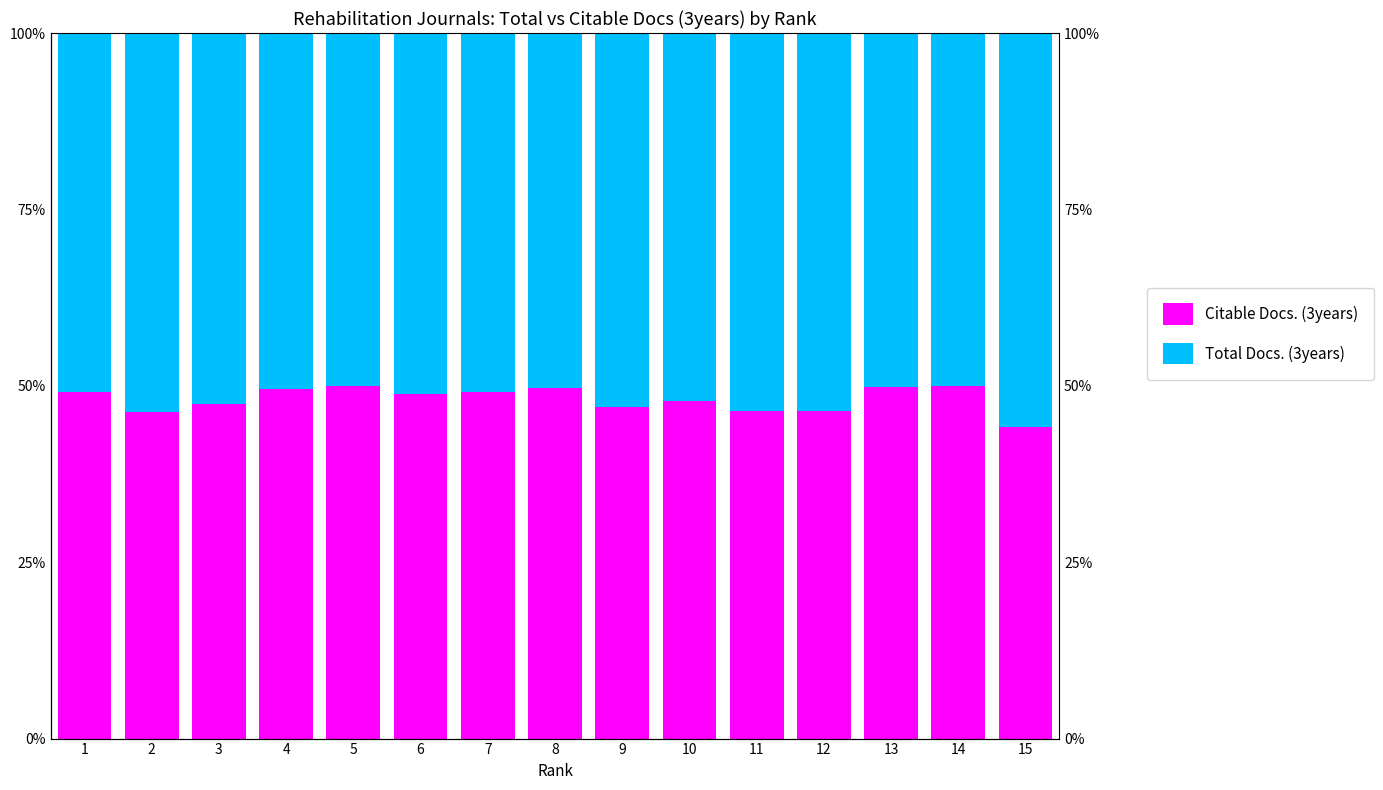

Reading left to right, list all the values displayed in this chart.

Citable Docs. (3years): 1=49.1	2=46.2	3=47.4	4=49.5	5=50.0	6=48.8	7=49.2	8=49.8	9=47.1	10=47.9	11=46.4	12=46.5	13=49.9	14=50.0	15=44.2
Total Docs. (3years): 1=50.9	2=53.8	3=52.6	4=50.5	5=50.0	6=51.2	7=50.8	8=50.2	9=52.9	10=52.1	11=53.6	12=53.5	13=50.1	14=50.0	15=55.8